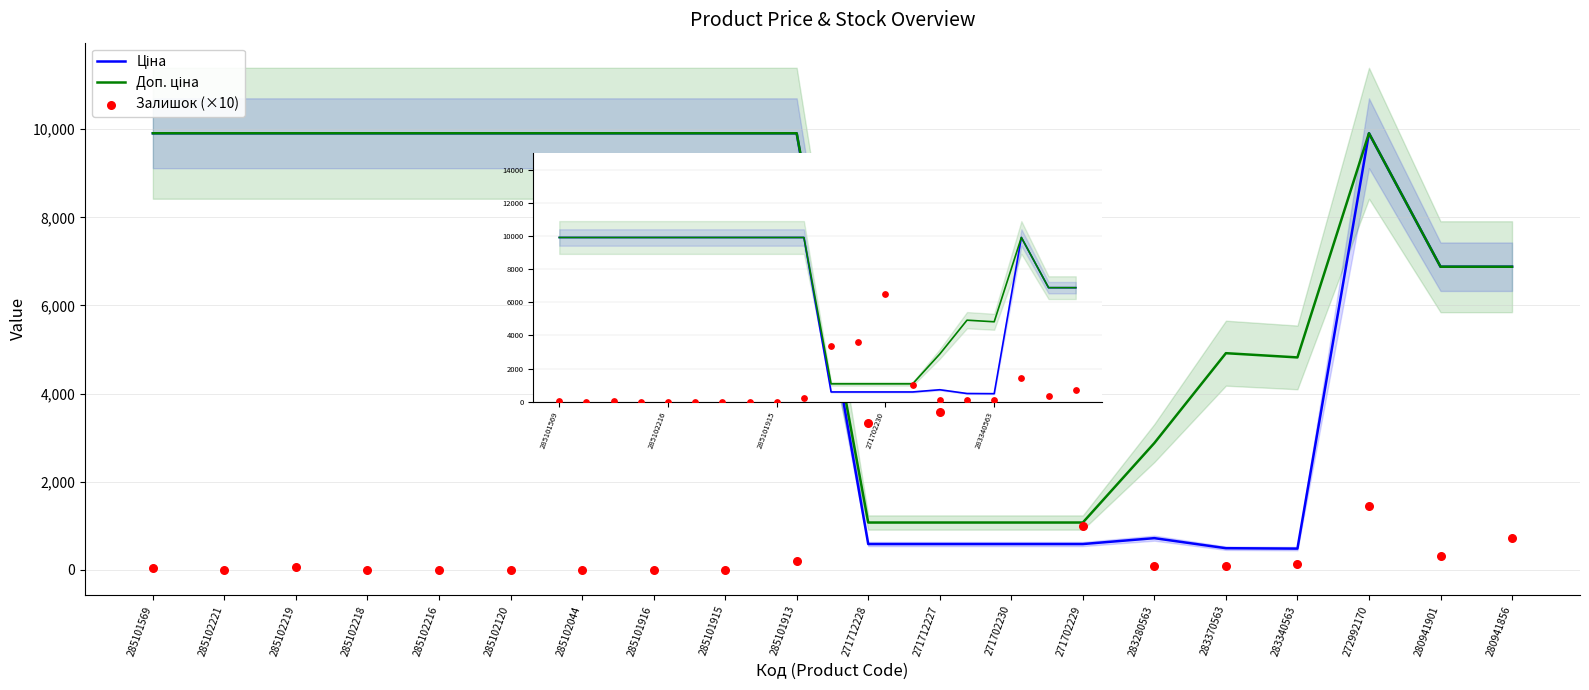

Which series has the largest total across all categories?

Доп. ціна